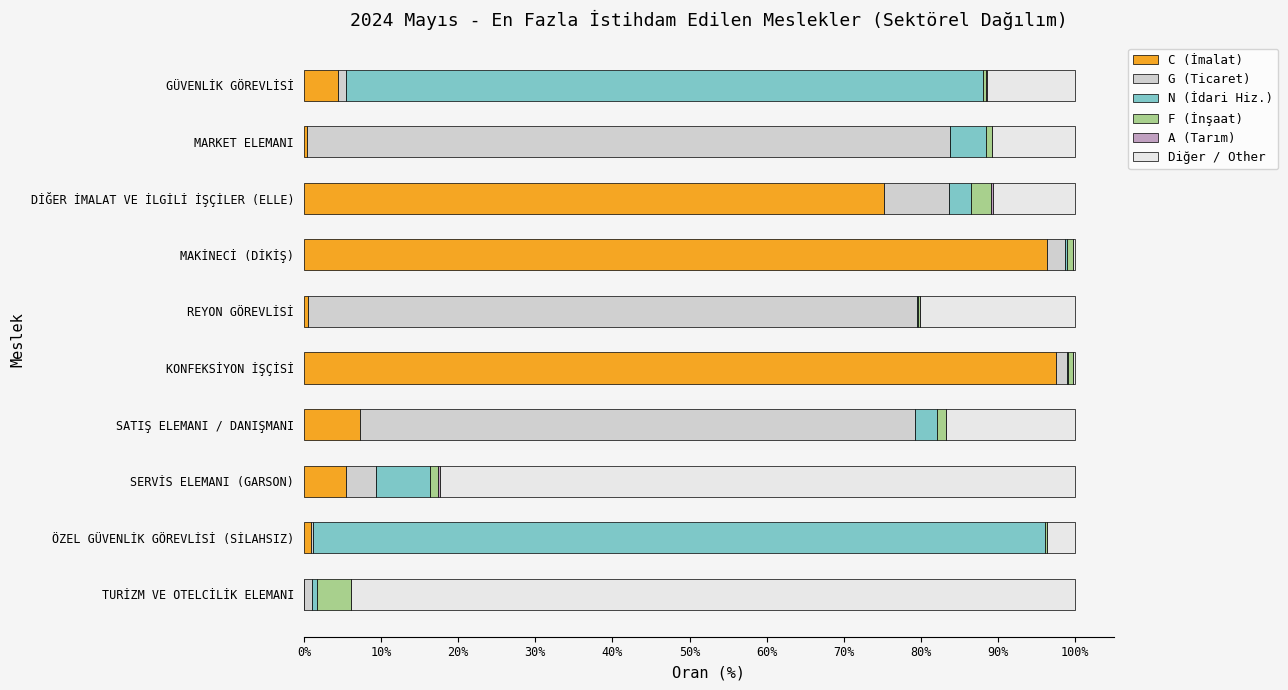

What is the highest value of the C (İmalat) series?

97.5